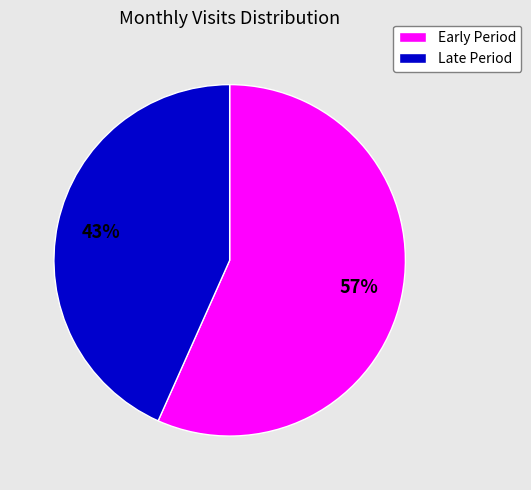

Is there any slice that represents more than half of the pie?

Yes